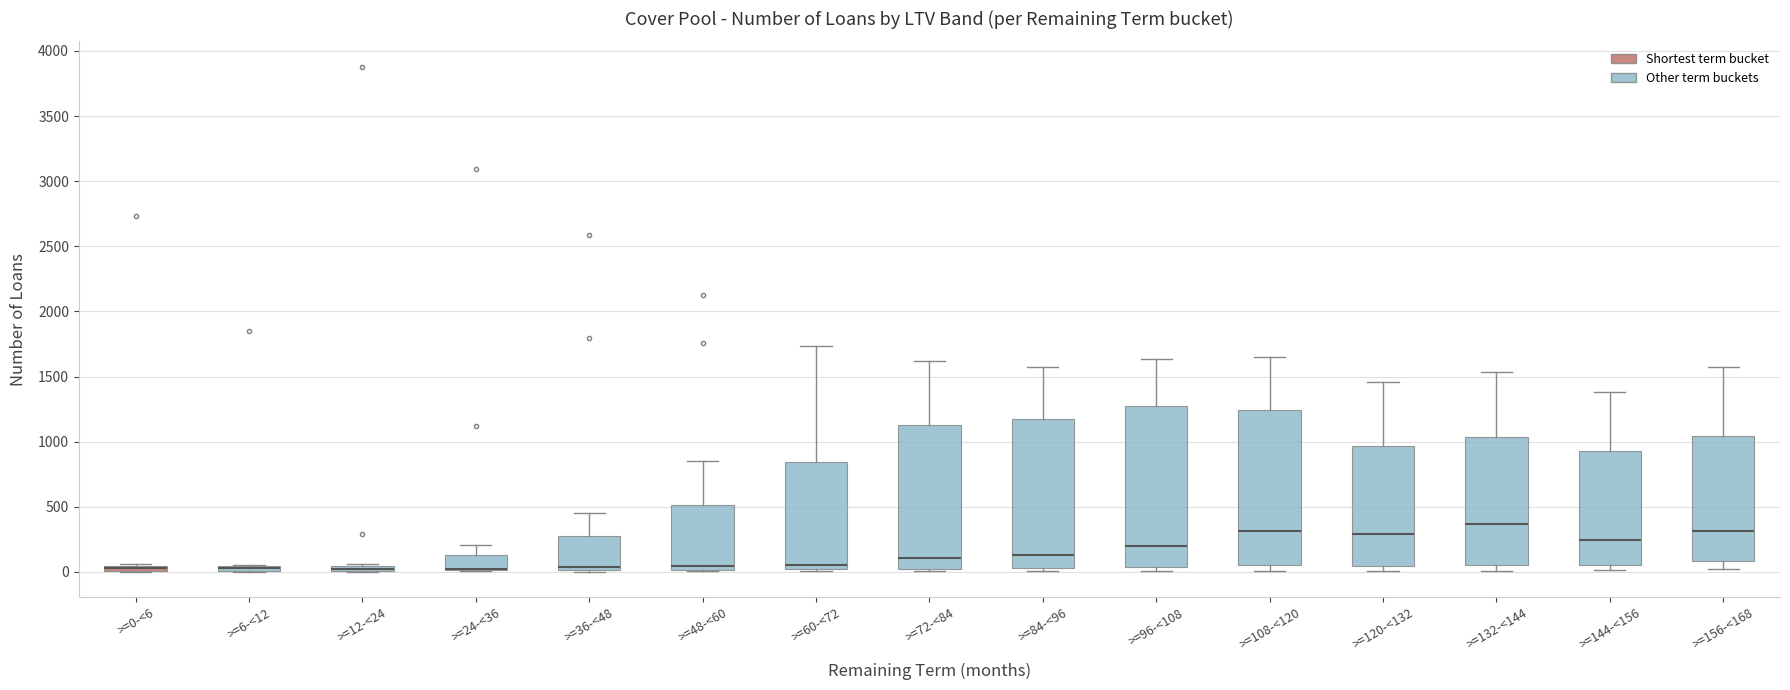

Where is the upper edge of the box for >=36-<48 on the y-axis? The values are not printed on the chart, so give them approximately, as read against the axis.

300